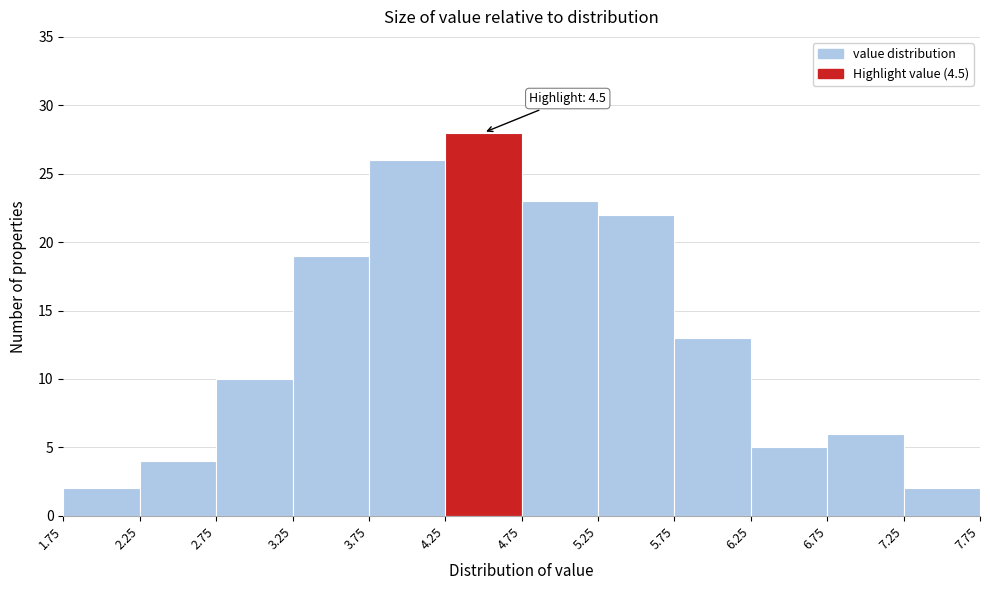

Over which range of the x-axis is the bar tallest?

4.25 to 4.75